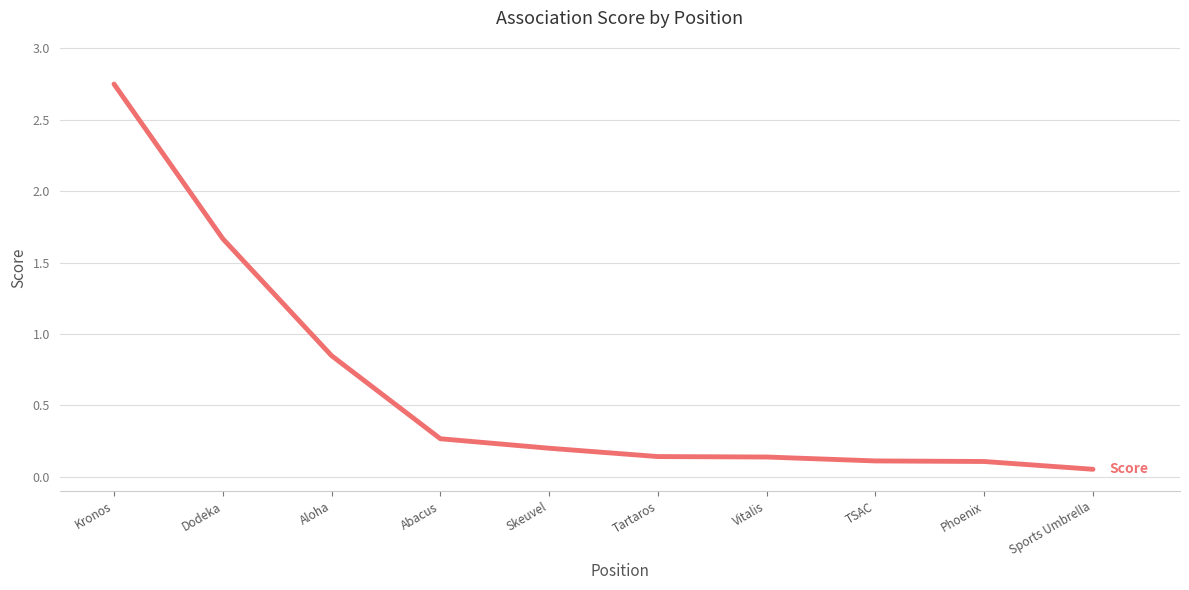

Is this an area chart (filled region under the line)?

No